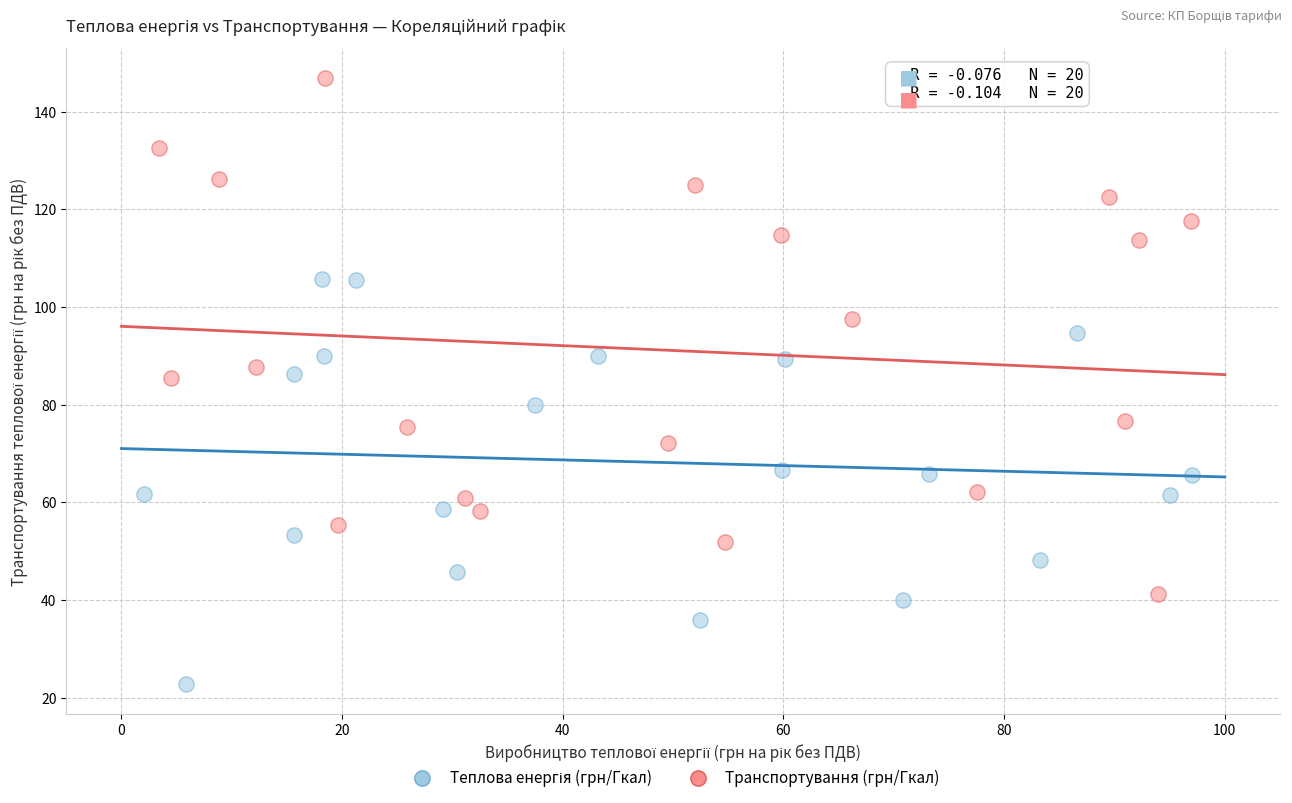

Which series contains the highest Y value?

Транспортування (грн/Гкал)